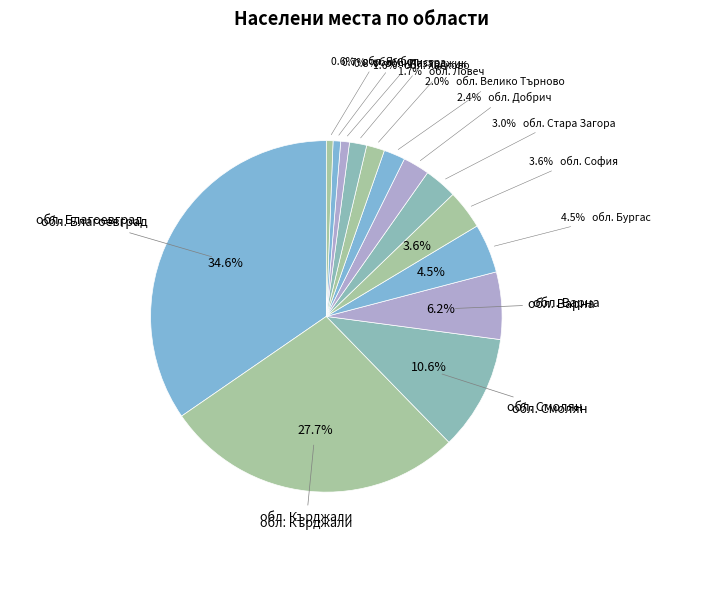

Is обл. Смолян the majority of the pie?

No